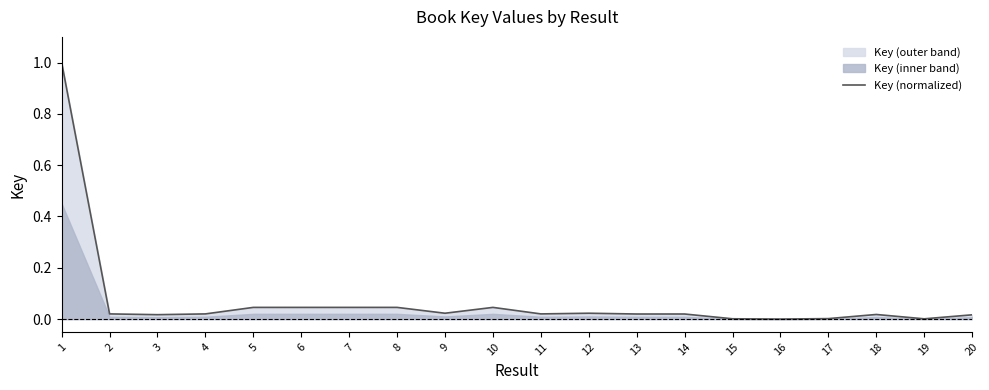

Is it true that the value at 1 is 1.0?

True